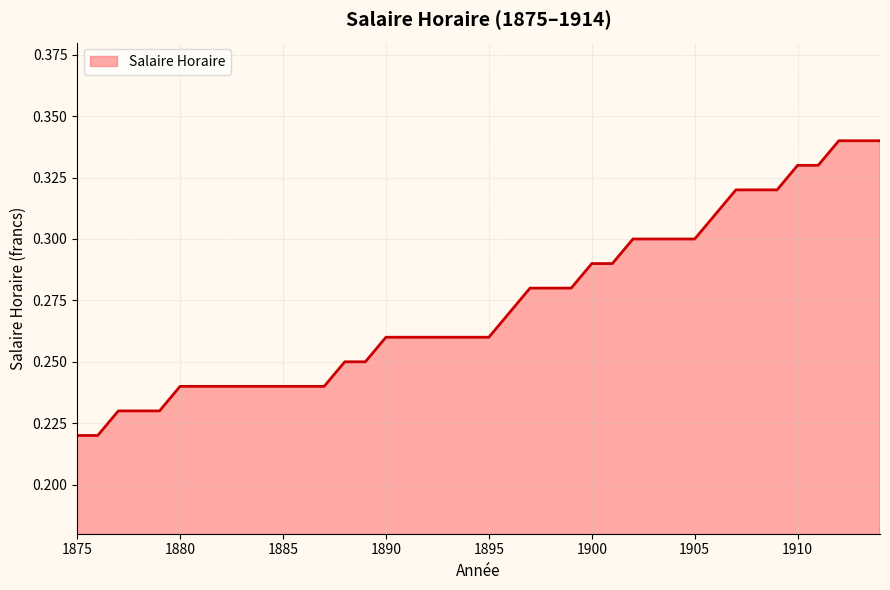

Reading left to right, transcribe all the data shown in this chart.

0.2	0.2	0.2	0.2	0.2	0.2	0.2	0.2	0.2	0.2	0.2	0.2	0.2	0.2	0.2	0.3	0.3	0.3	0.3	0.3	0.3	0.3	0.3	0.3	0.3	0.3	0.3	0.3	0.3	0.3	0.3	0.3	0.3	0.3	0.3	0.3	0.3	0.3	0.3	0.3